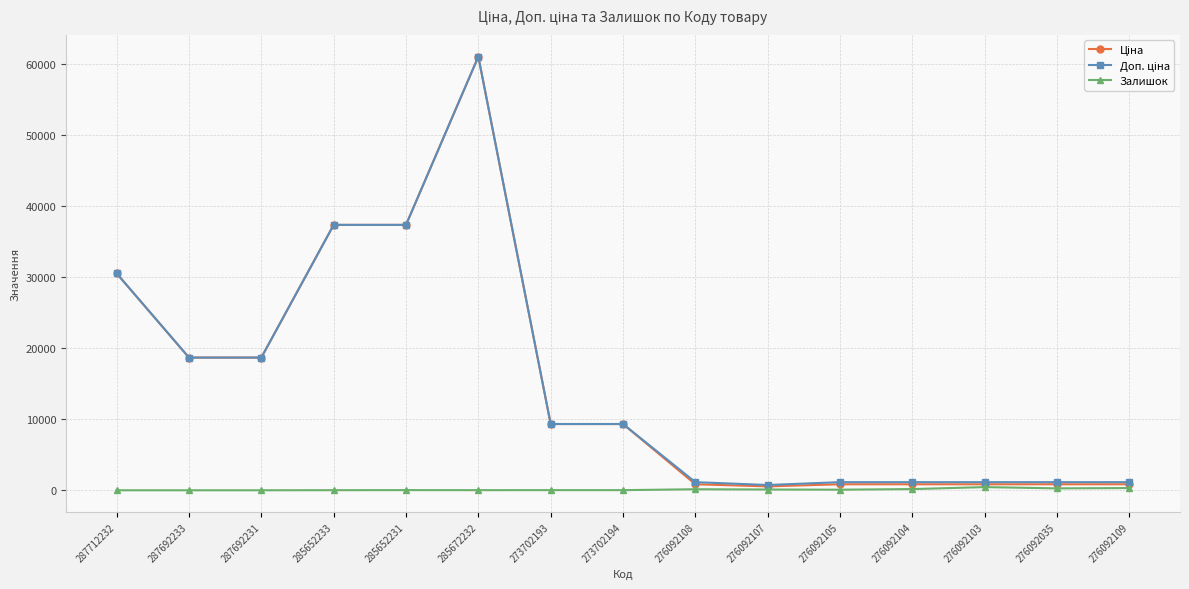

Which category has the highest value across all series?

285672232